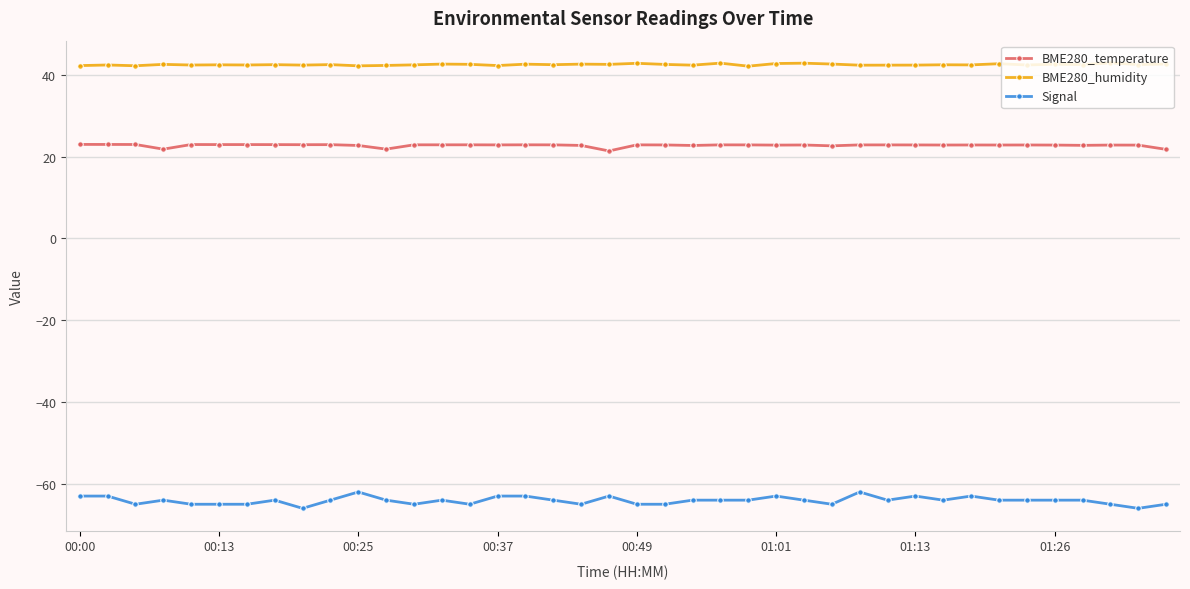

Rank the series by their maximum value, from highest to lowest.

BME280_humidity, BME280_temperature, Signal